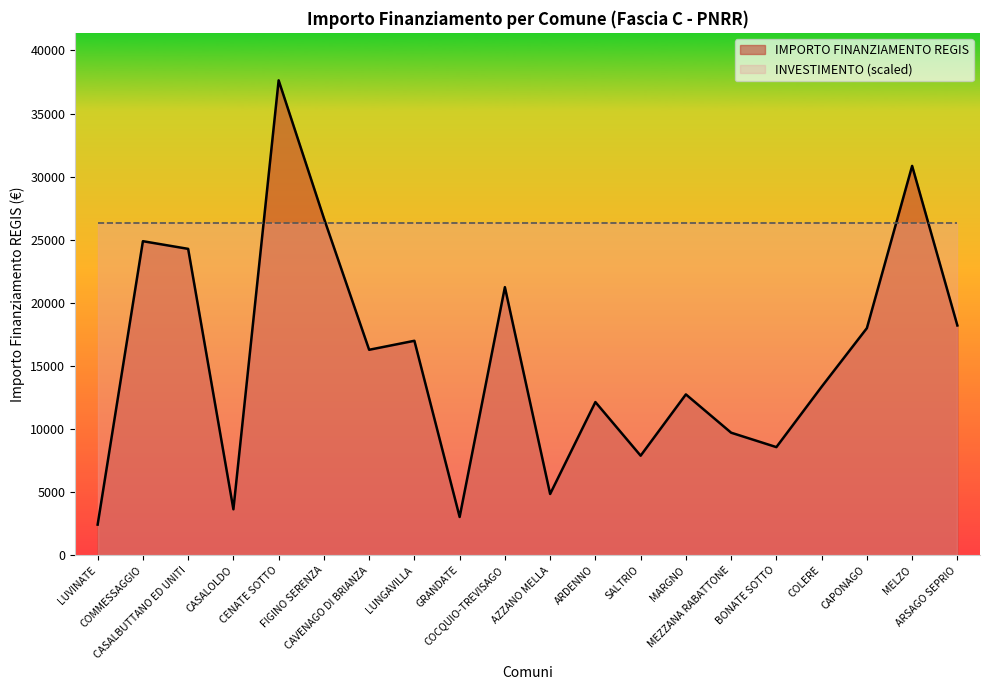

True or false: the data has more than 1 interior local peaks.

True